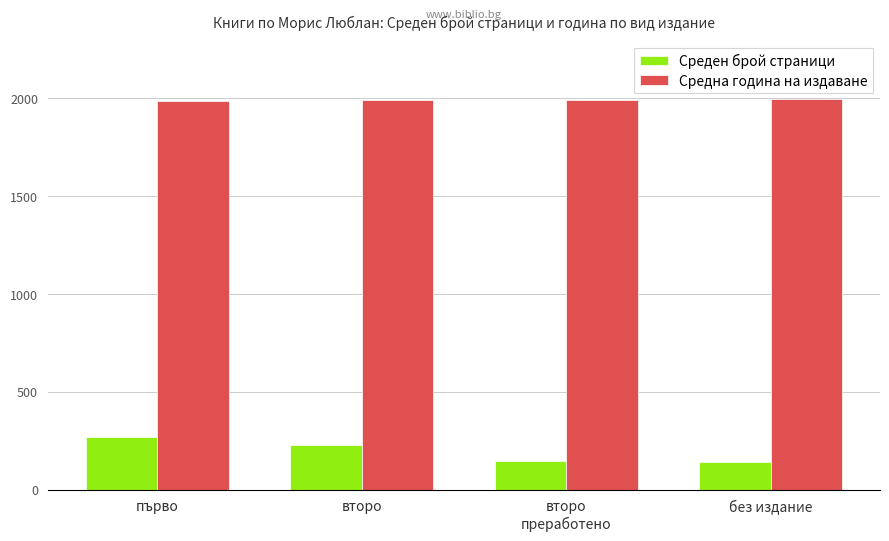

The Среден брой страници series shows 239 at второ
преработено. True or false?

False